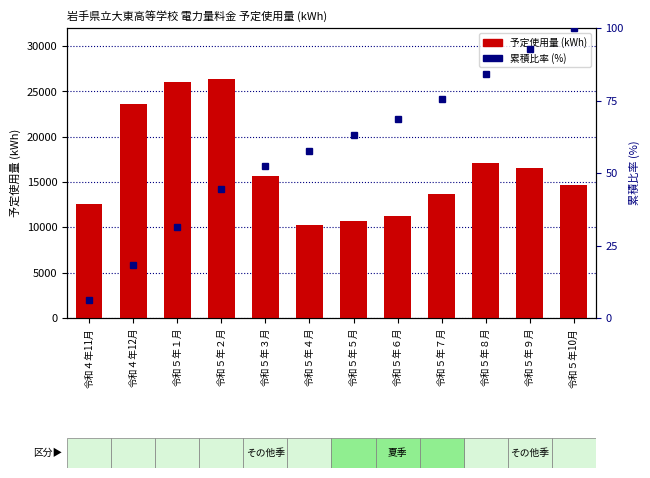

What is the total value across all series at 令和５年２月?

26468.6